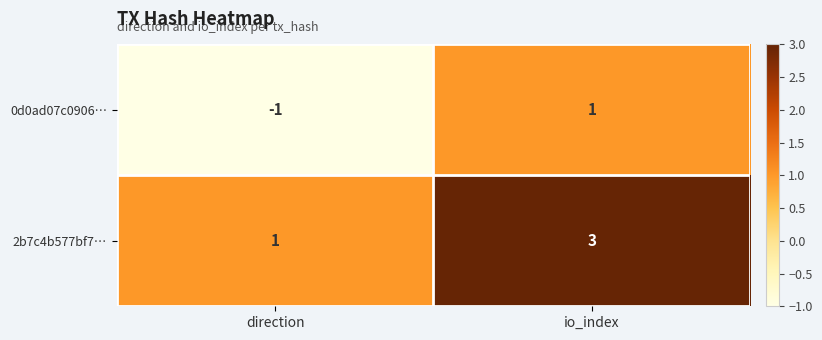

The 2b7c4b577bf7… series shows 5 at io_index. True or false?

False